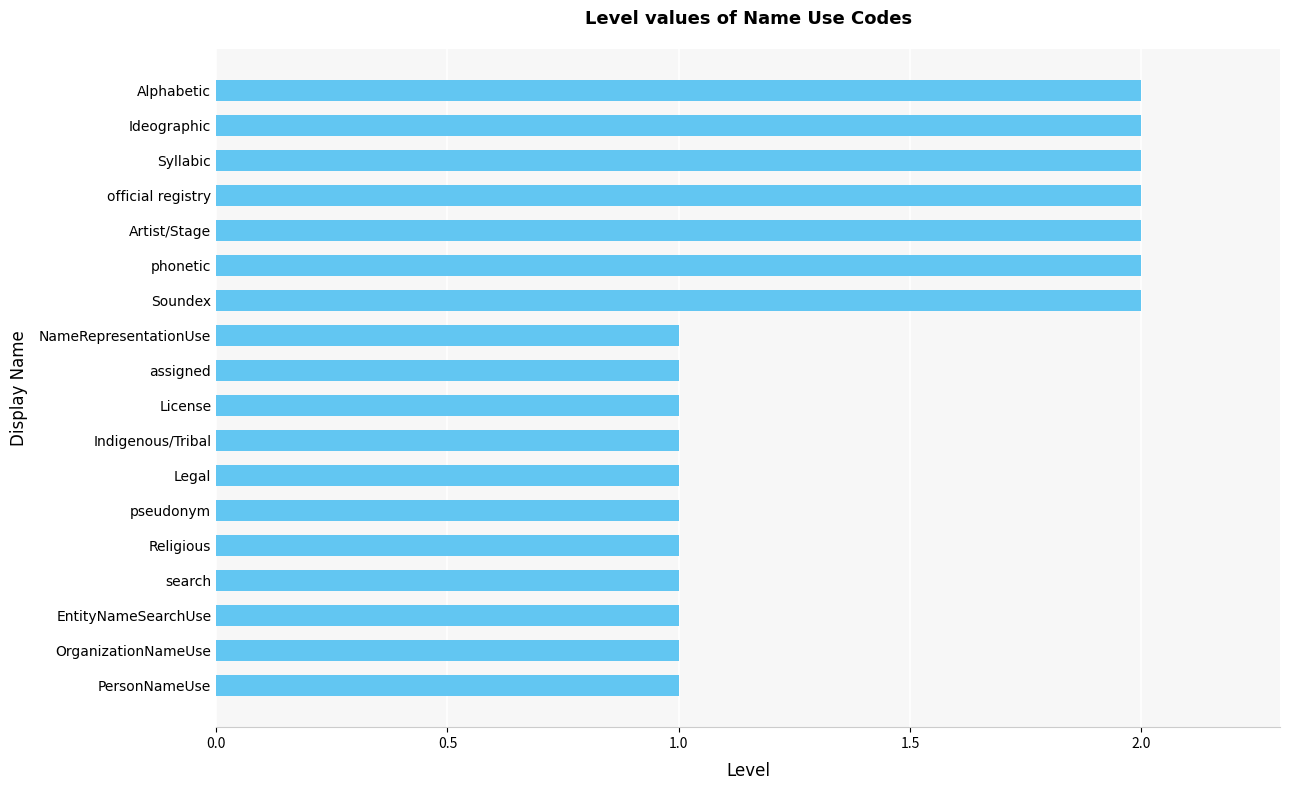

What is the average value?

1